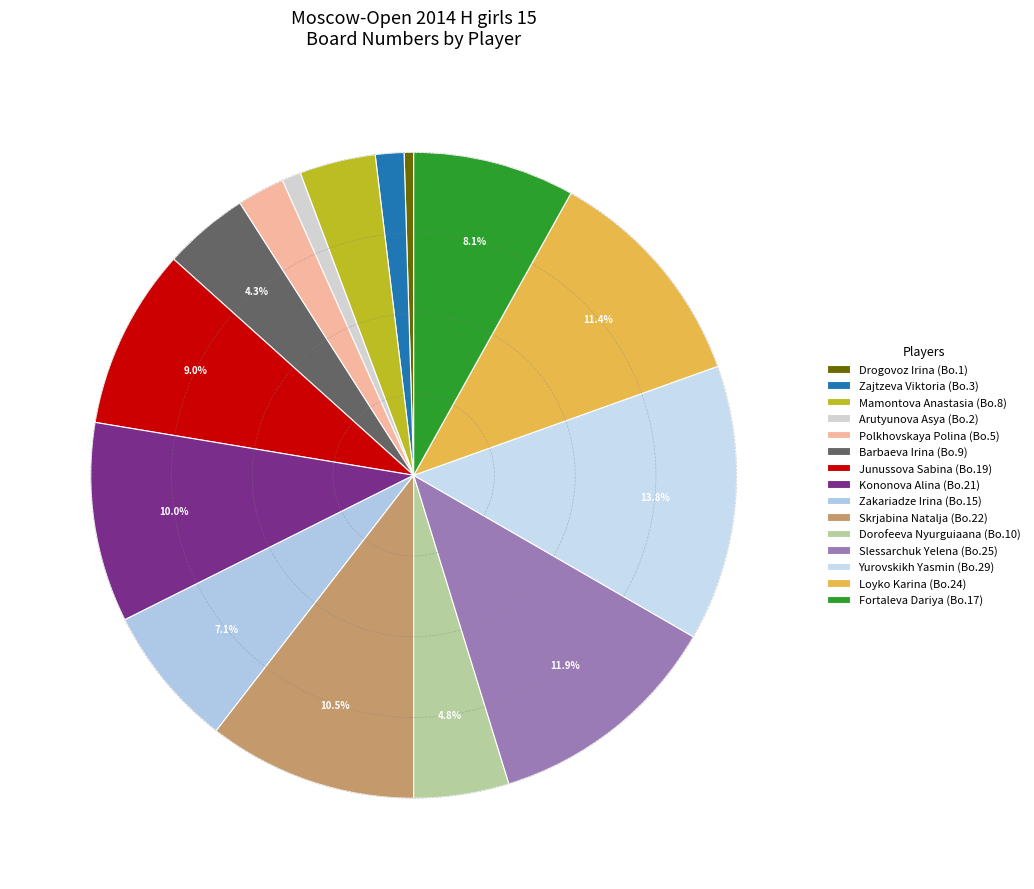

Does Polkhovskaya Polina represent more than half of the total?

No